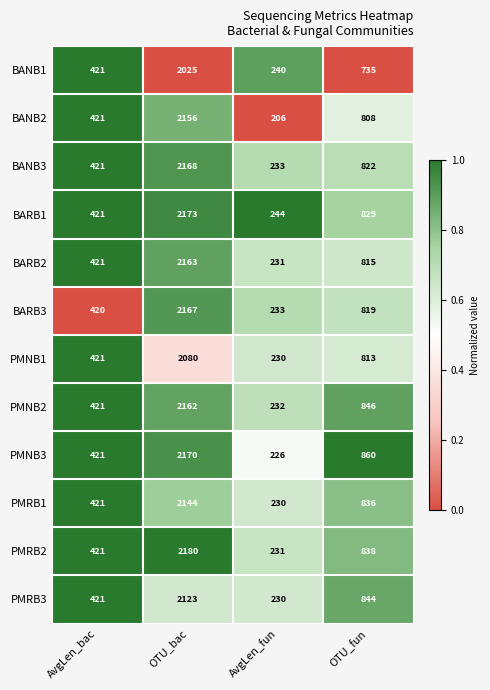

How many data points does each series have?

4